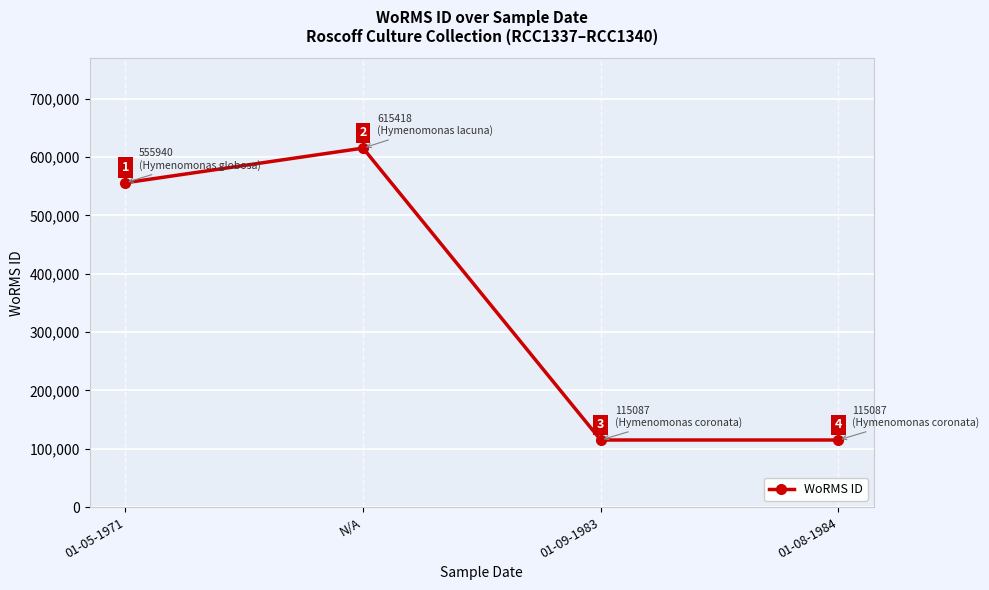

What is the value of the 4th point from the left?

115087